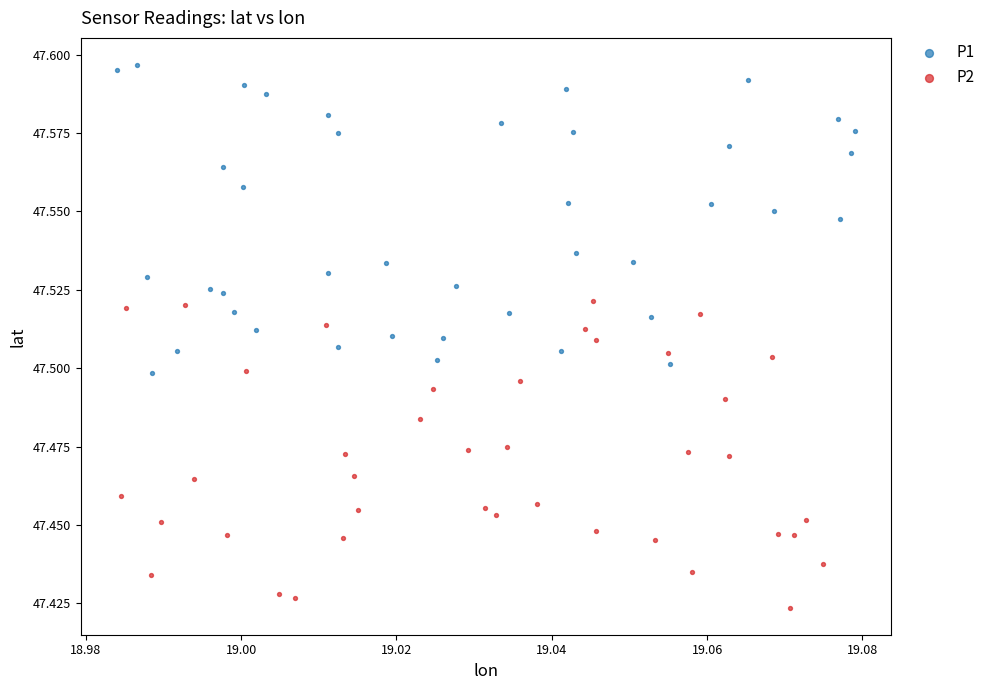

Which series contains the highest Y value?

P1